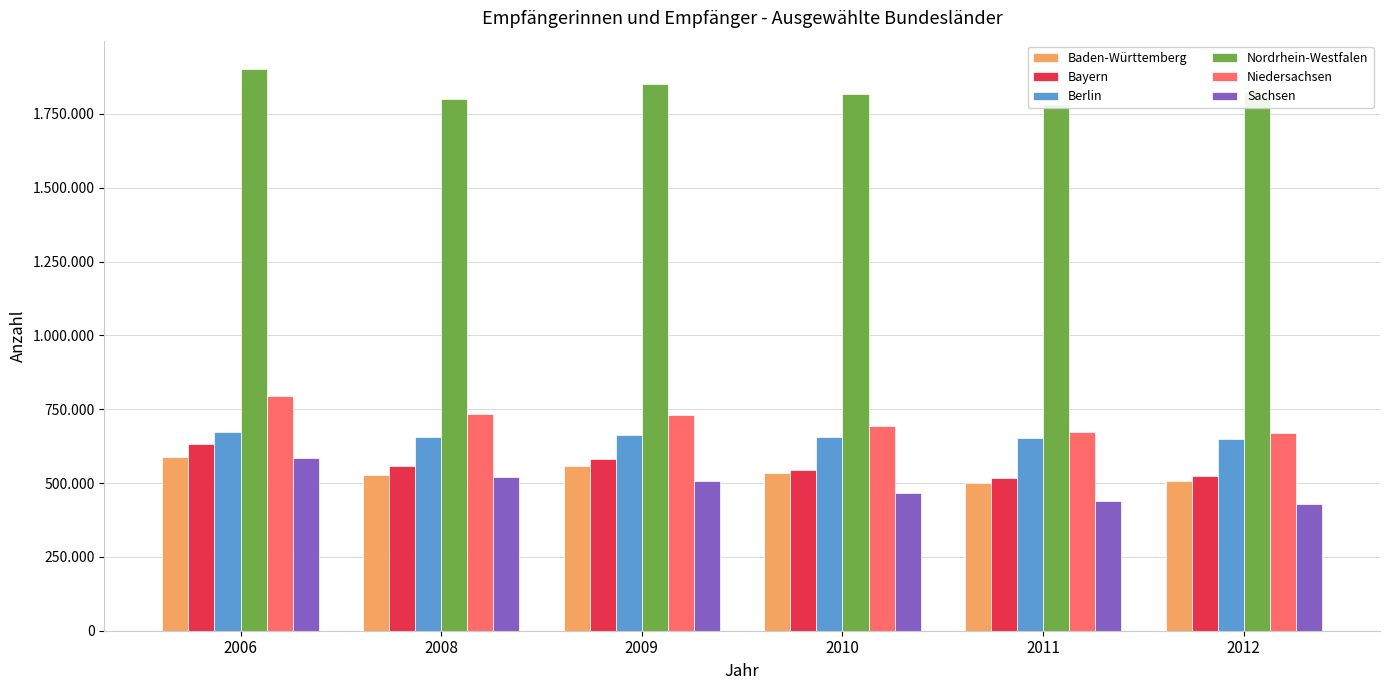

What is the difference between the second highest and second lowest values in the Berlin series?

10898